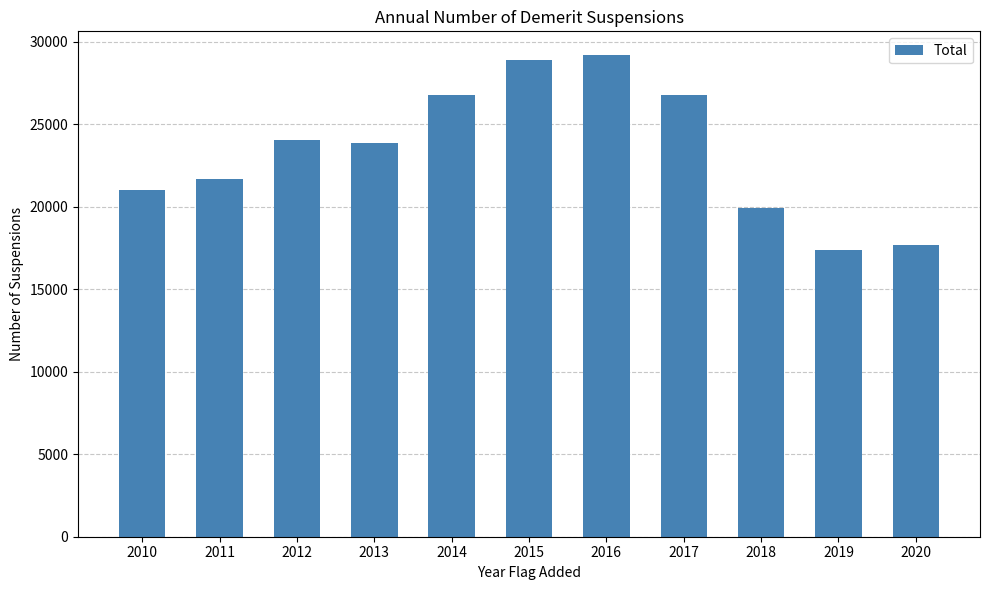

What is the value of the 9th bar from the left?

19932